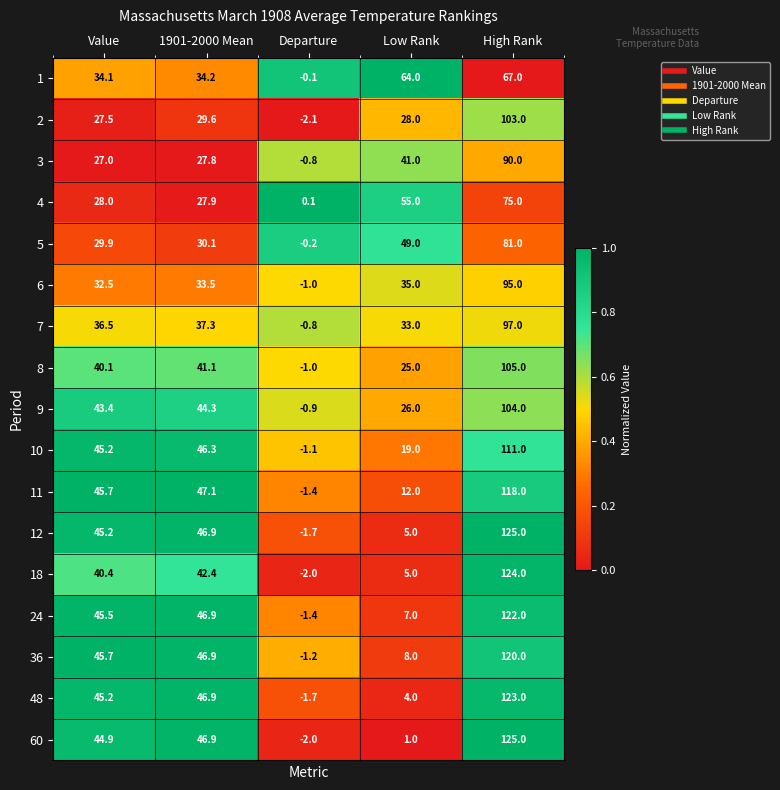

The 2 series shows 17.9 at 1901-2000 Mean. True or false?

False